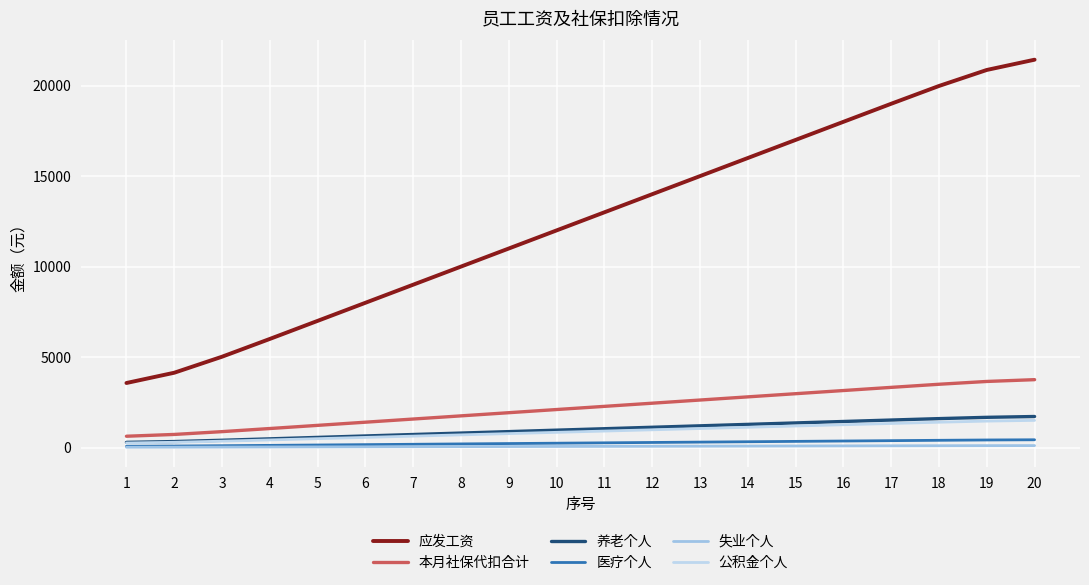

How many lines are shown in the chart?

6